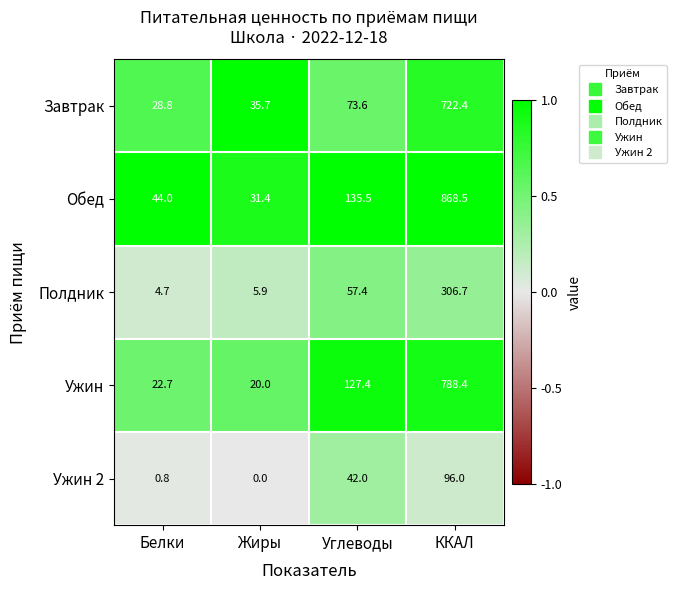

At which label does Ужин 2 reach its peak?

ККАЛ